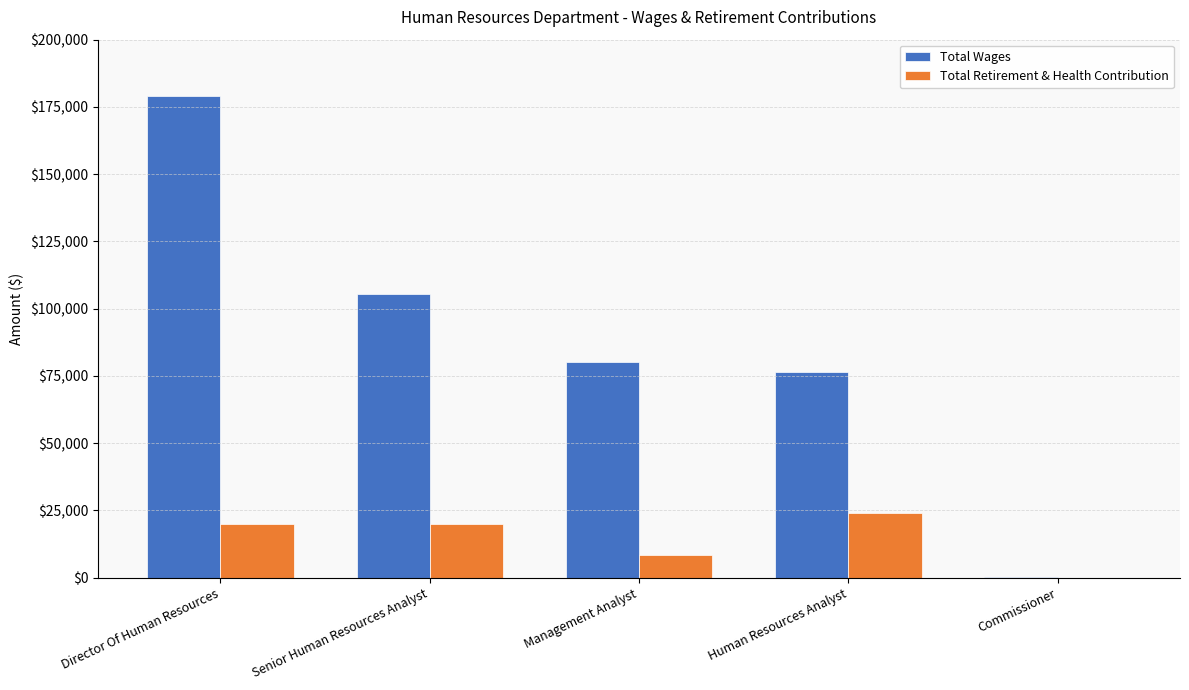

Which series changed the most between Senior Human Resources Analyst and Management Analyst?

Total Wages